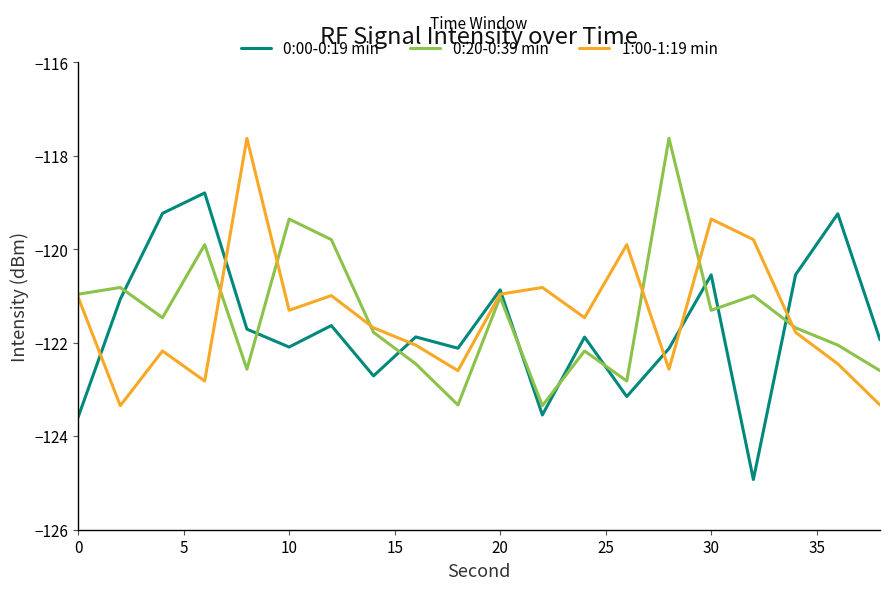

What is the average value of the 0:20-0:39 min series?

-121.4